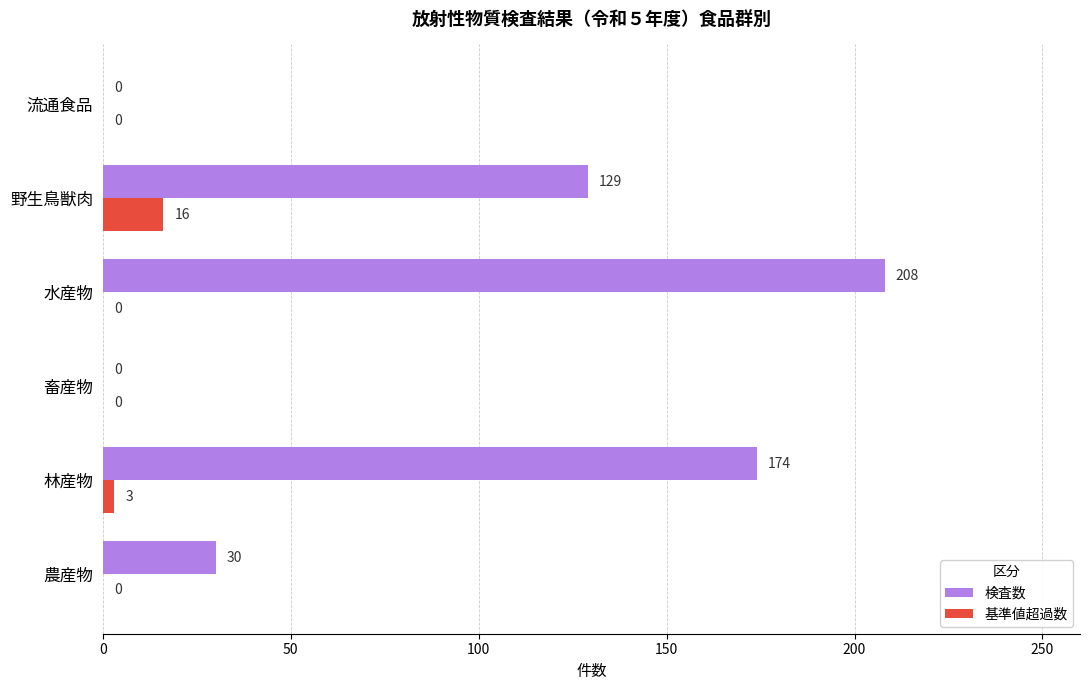

At which category is the sum across all series the highest?

水産物